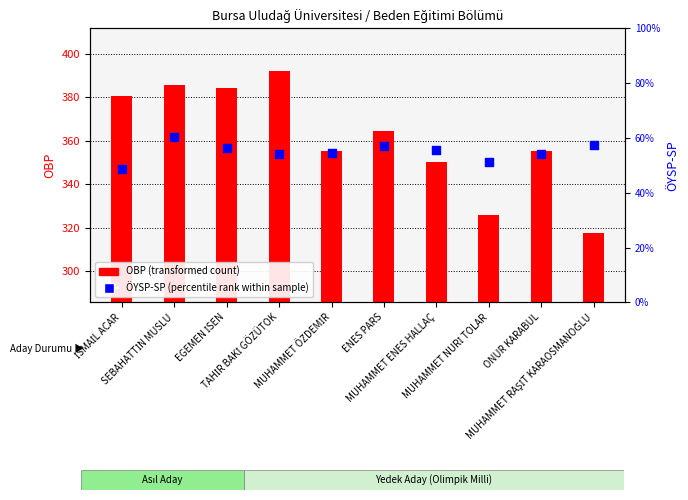

Which series contains the highest Y value?

OBP (transformed count)